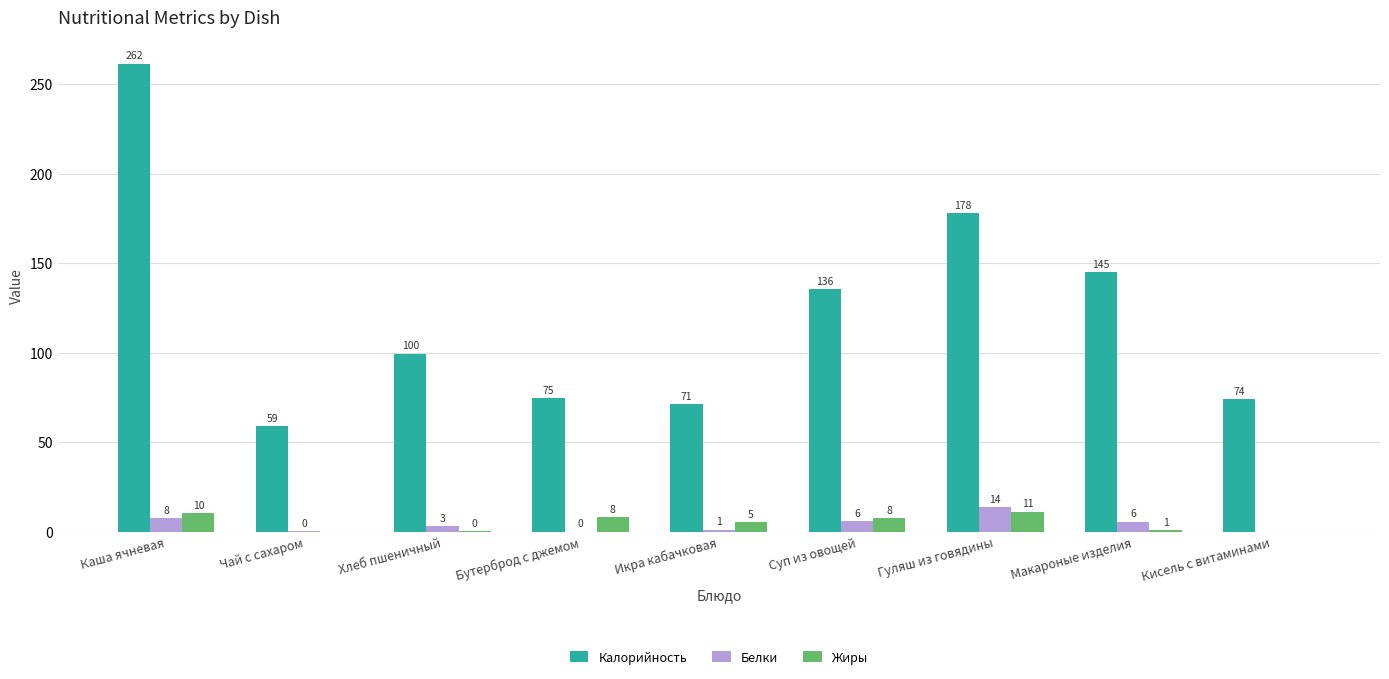

What are all the series names shown in the legend?

Калорийность, Белки, Жиры